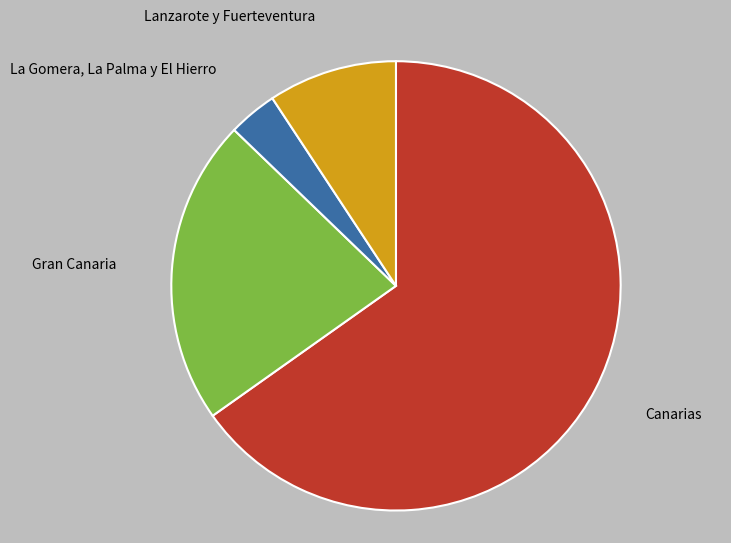

What is the ratio of the value at La Gomera, La Palma y El Hierro to the value at Canarias?

0.1